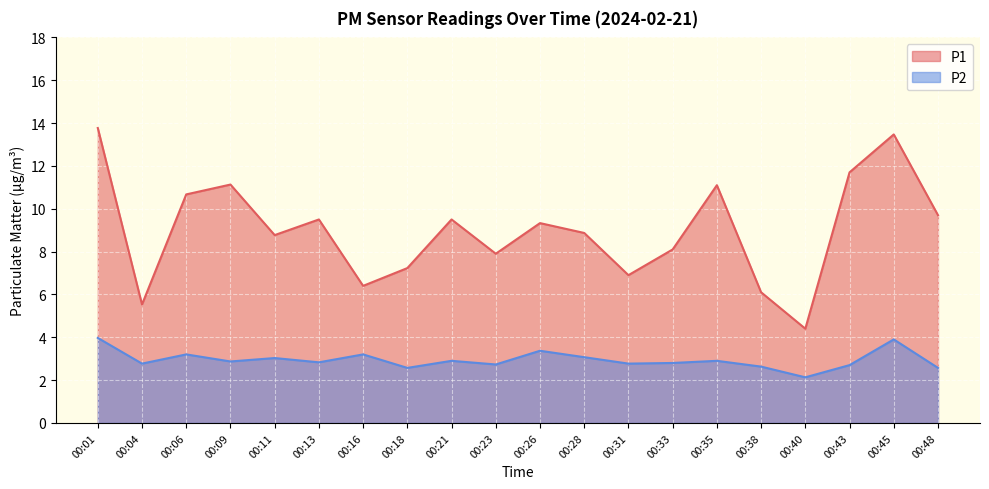

Rank the series by their average value, from highest to lowest.

P1, P2